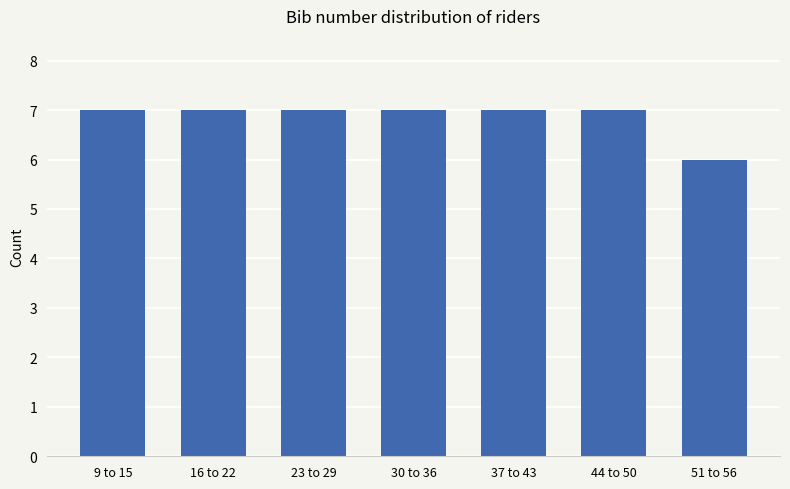

Reading right to left, transcribe all the data shown in this chart.

51 to 56=6	44 to 50=7	37 to 43=7	30 to 36=7	23 to 29=7	16 to 22=7	9 to 15=7